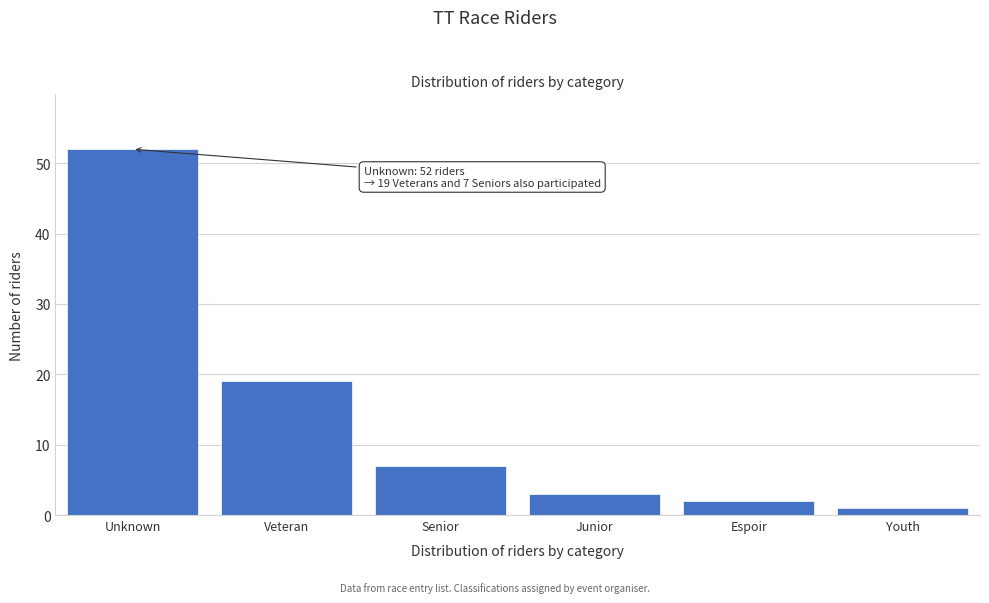

Reading left to right, what are all the values shown in this chart?

Unknown=52	Veteran=19	Senior=7	Junior=3	Espoir=2	Youth=1